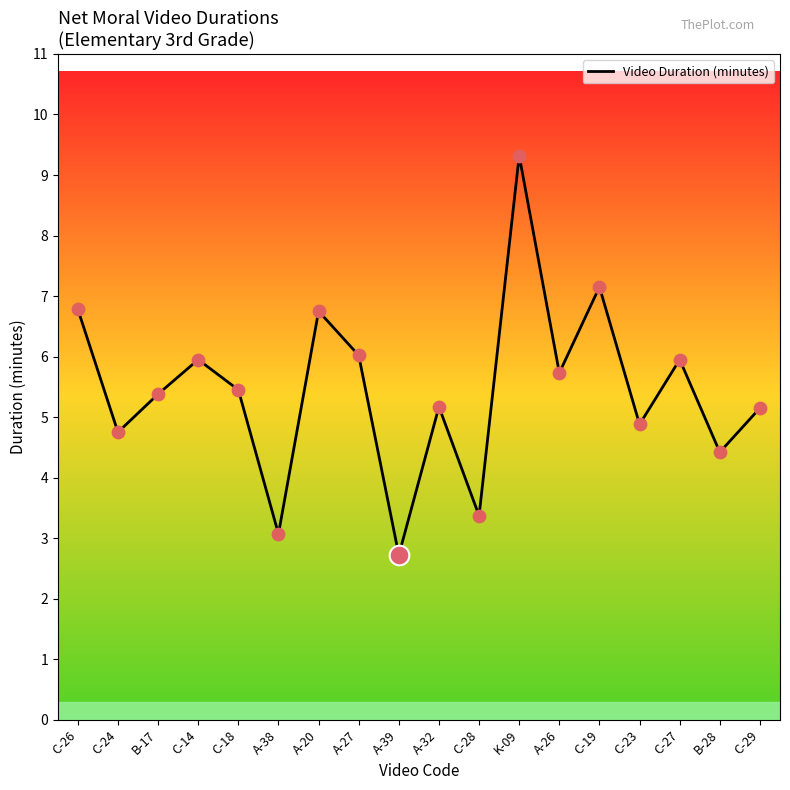

Which has a higher value, C-19 or C-24?

C-19